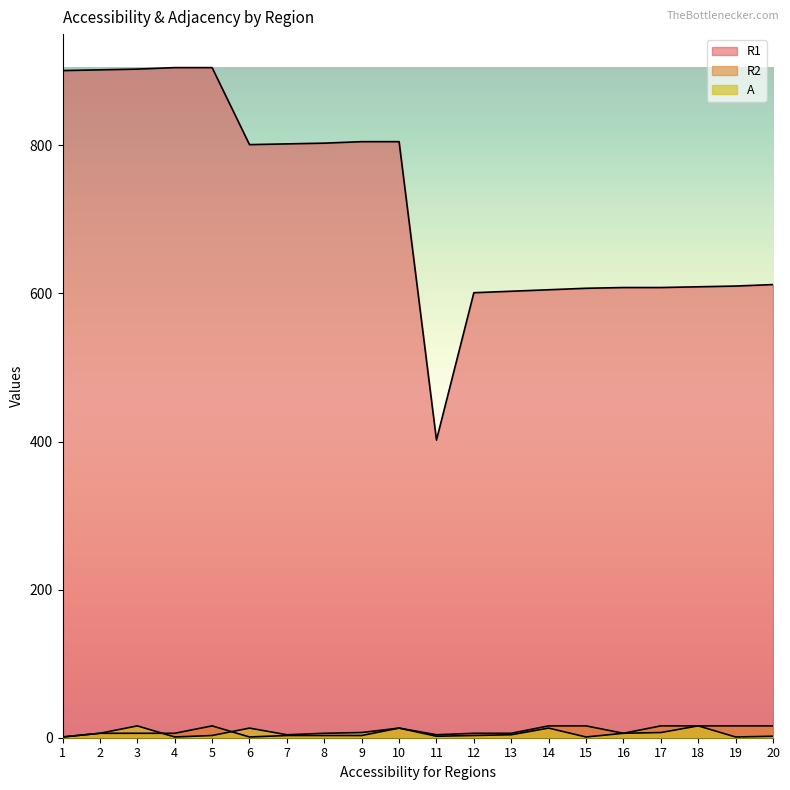

What are all the series names shown in the legend?

R1, R2, A